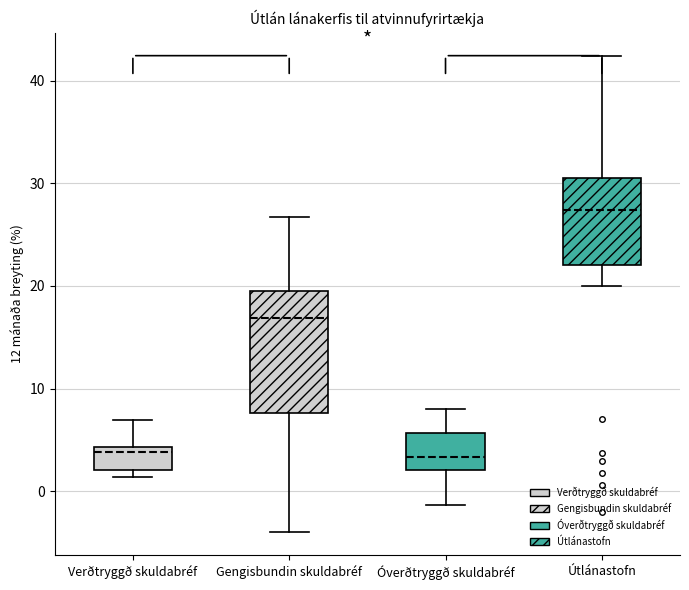

Which box is the tallest, from its lower edge to its upper edge?

Gengisbundin skuldabréf